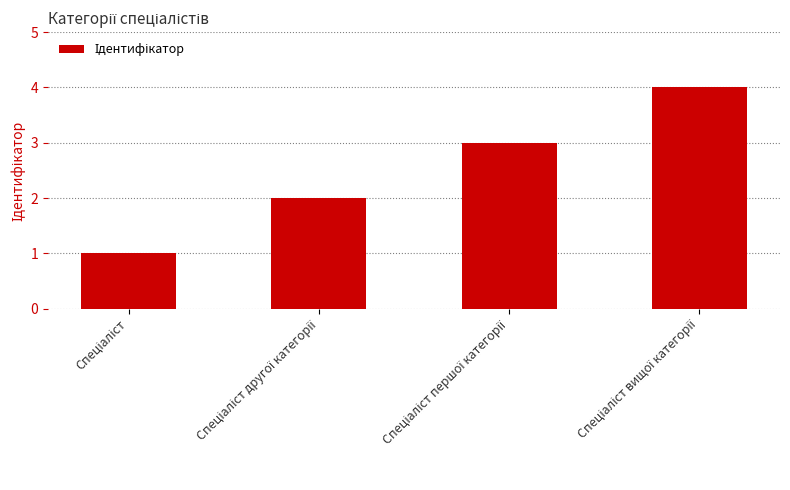

What is the greatest value displayed?

4